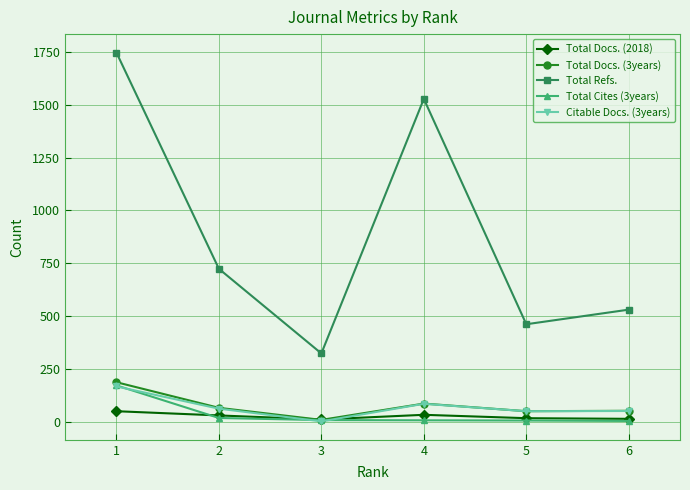

The value of Total Docs. (3years) at 2 is 67. True or false?

True